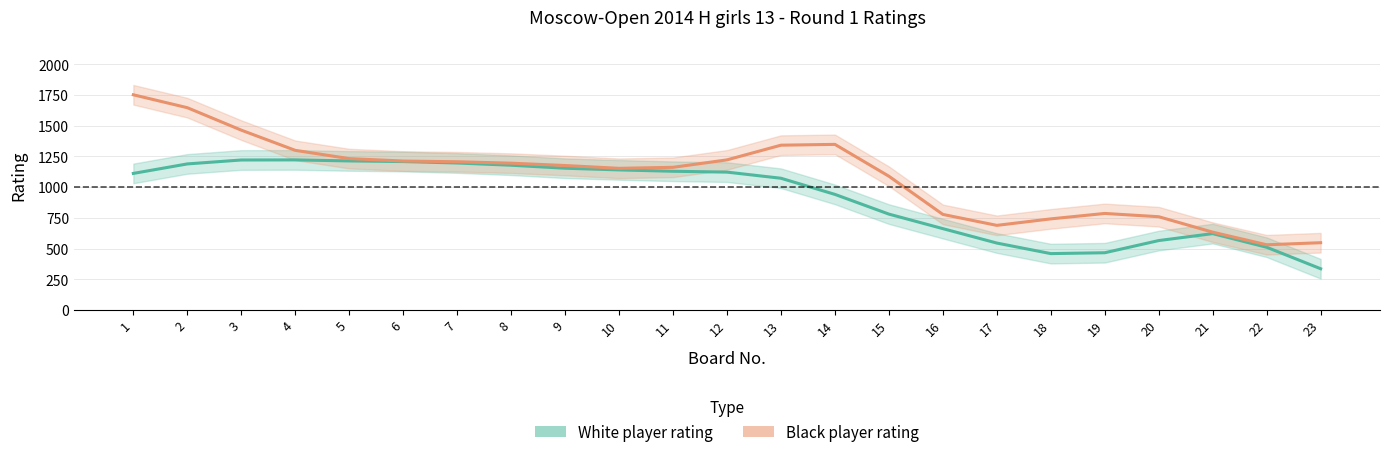

Where does the White player rating series first go above 1111?

1